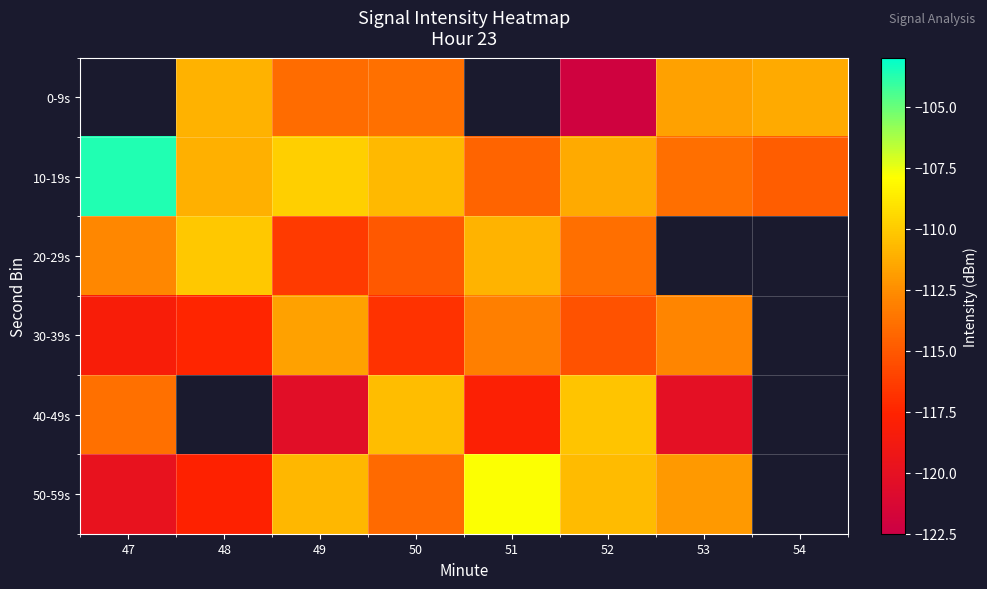

What is the minimum value for 30-39s?

-118.2